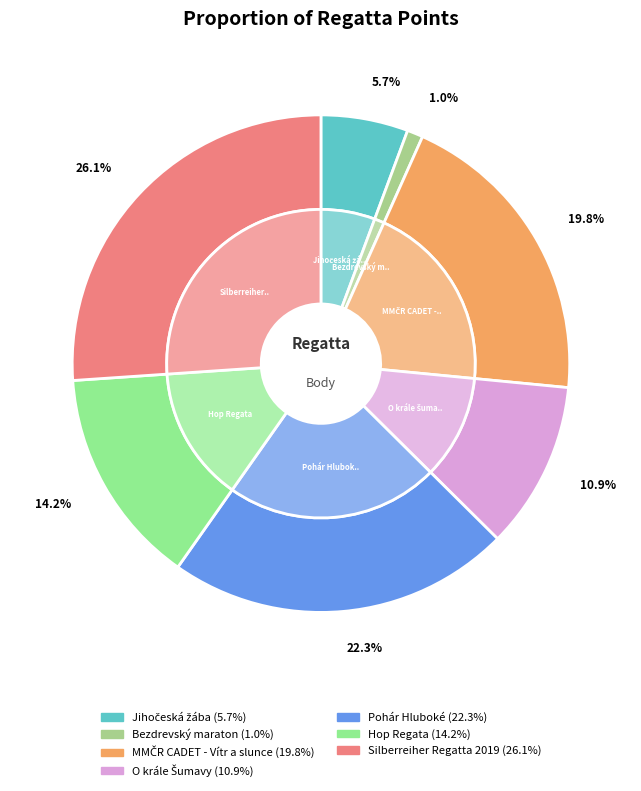

To the nearest percent, what percentage of the pie is Silberreiher Regatta 2019?

26%